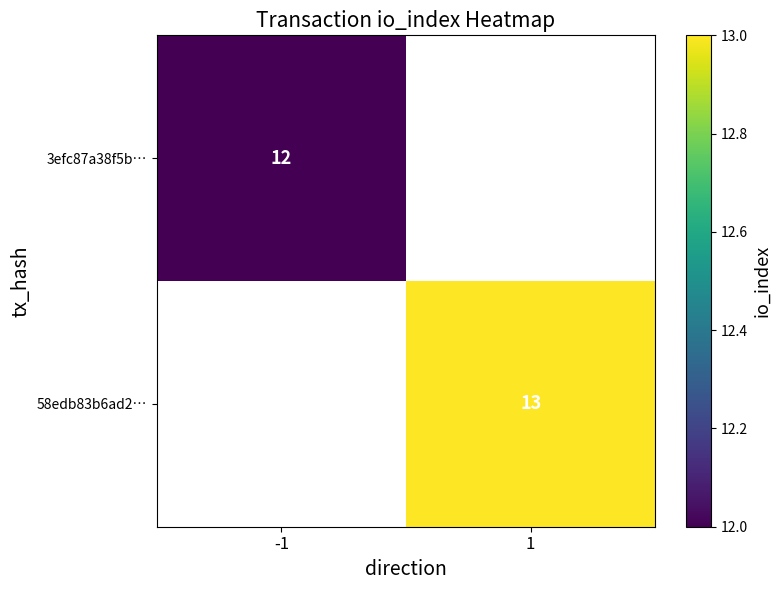

Is it true that 3efc87a38f5b… equals 21.4 at -1?

False